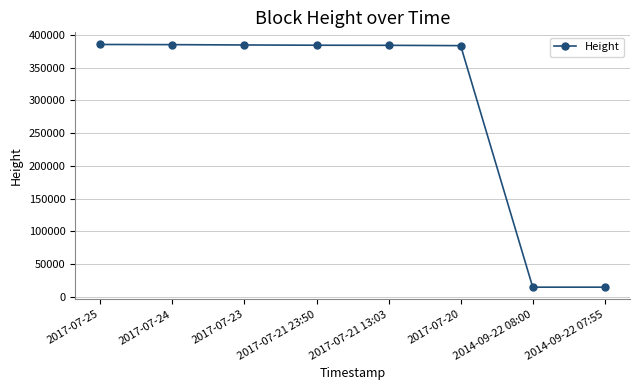

What is the smallest value displayed?

14953